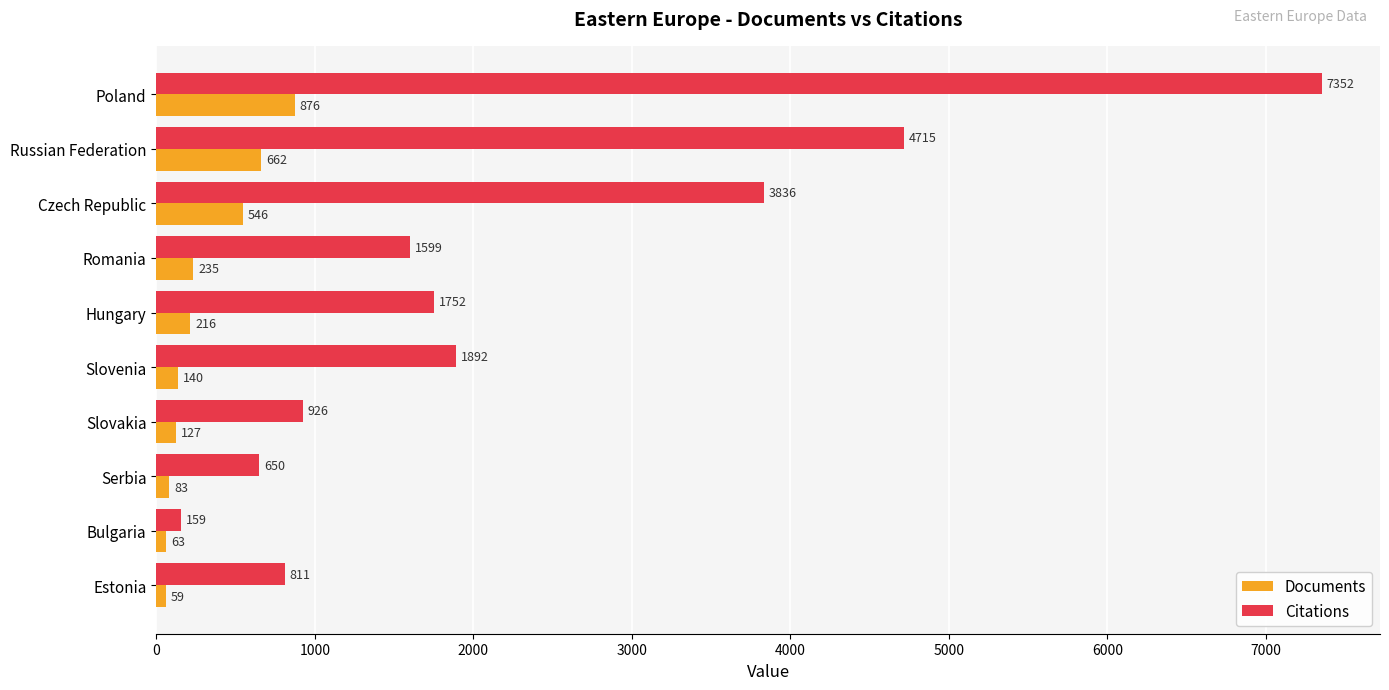

What is the sum of all Documents values?

3007